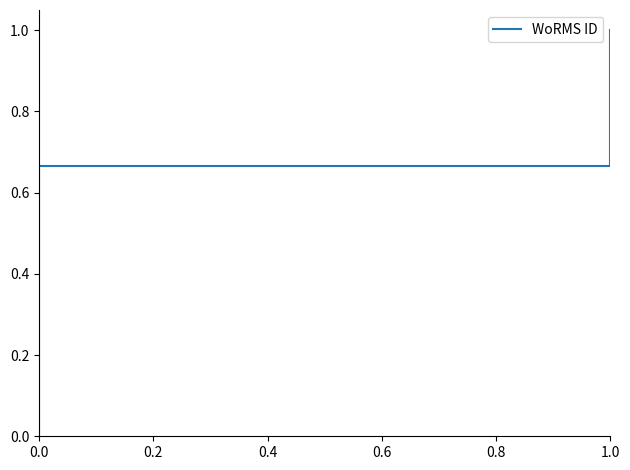

Does the chart have visible grid lines?

No